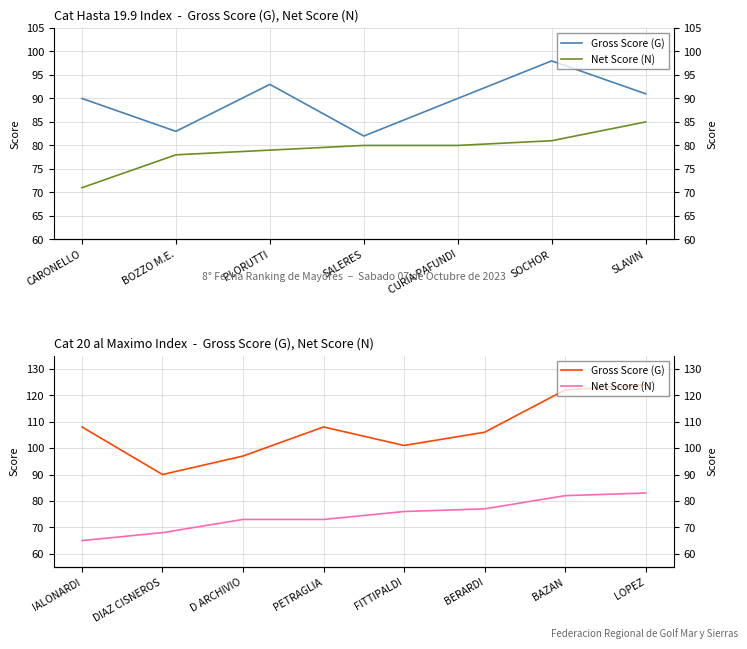

Which category has the highest value across all series?

LOPEZ